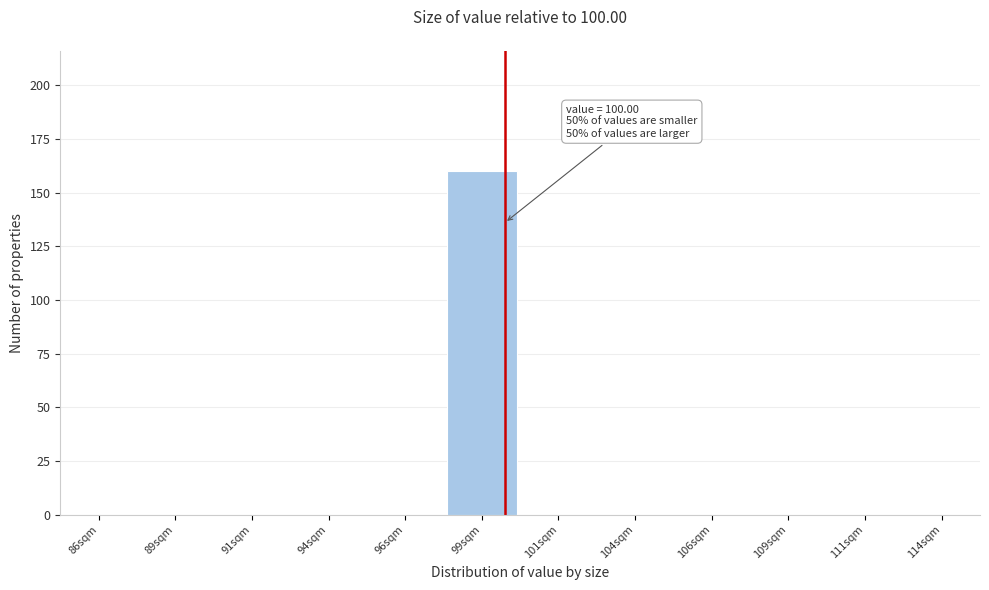

Reading left to right, extract all data points from this chart.

86sqm=0	89sqm=0	91sqm=0	94sqm=0	96sqm=0	99sqm=160	101sqm=0	104sqm=0	106sqm=0	109sqm=0	111sqm=0	114sqm=0